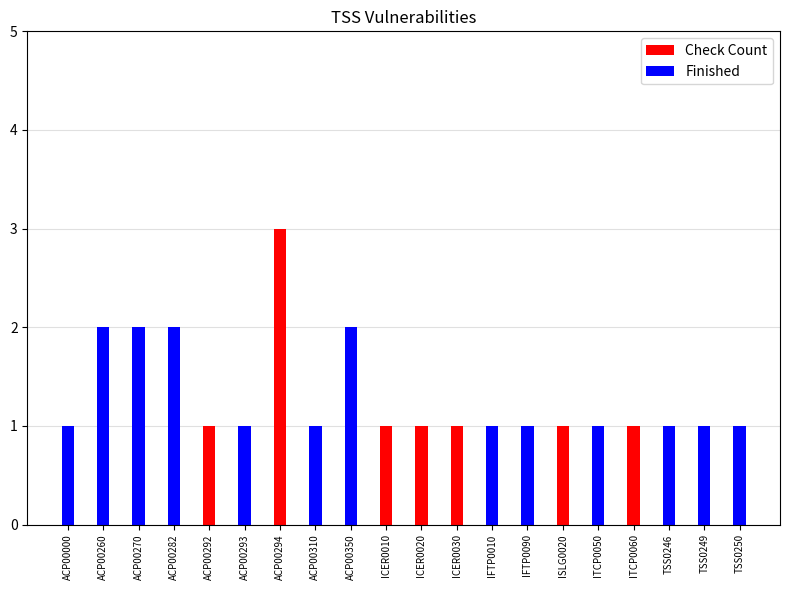

The Check Count series shows 2 at ACP00270. True or false?

True